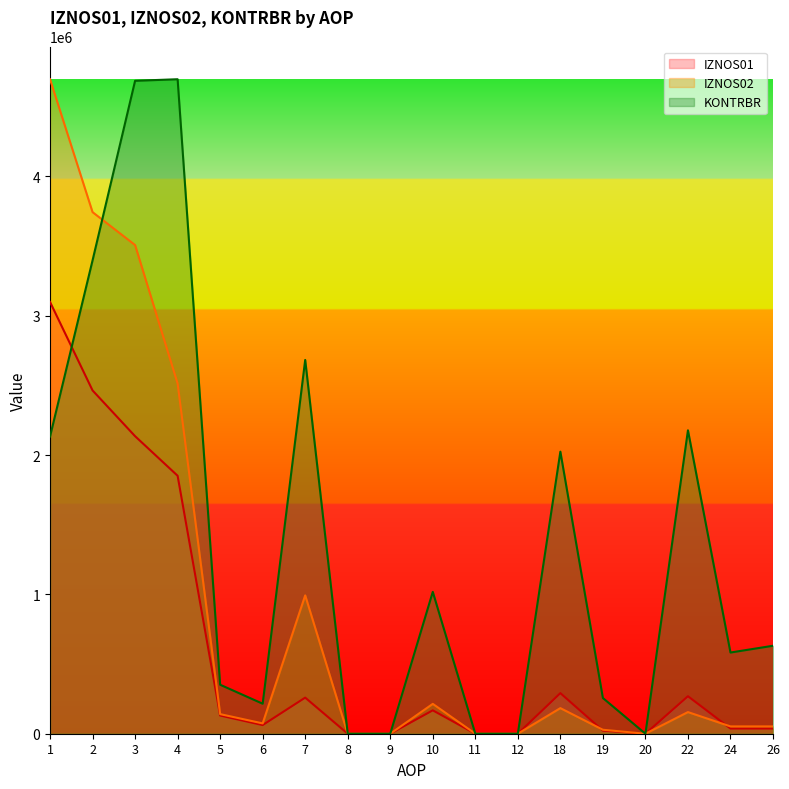

Does the chart display data point markers on the line(s)?

No